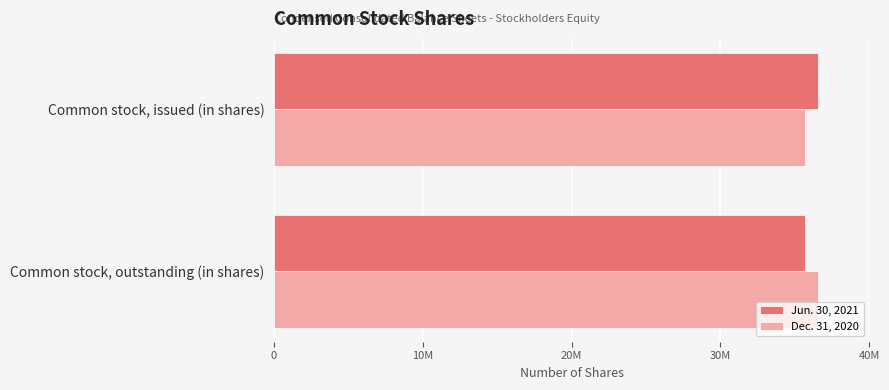

Rank the series by their maximum value, from highest to lowest.

Jun. 30, 2021, Dec. 31, 2020